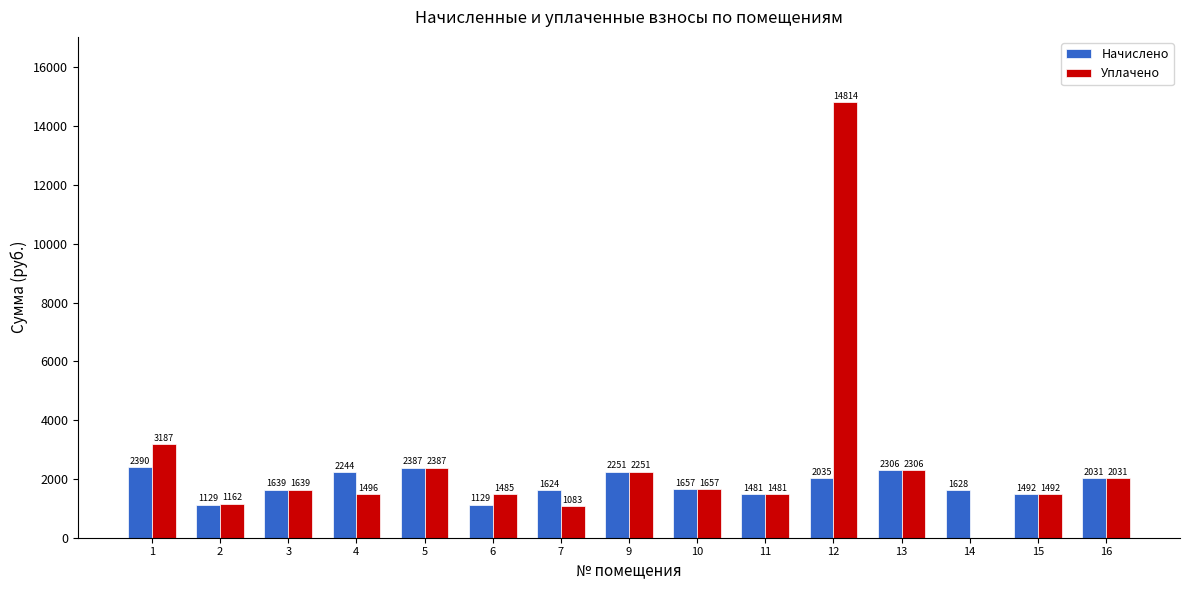

Which series has the largest total across all categories?

Уплачено